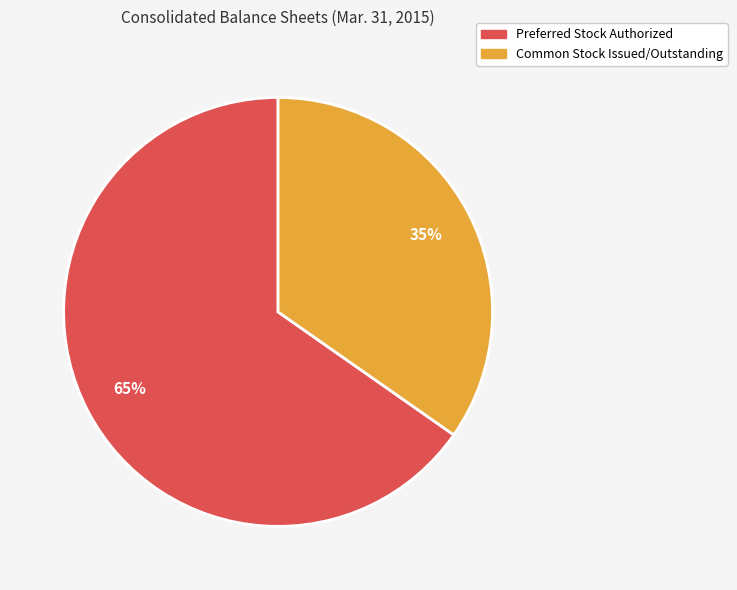

To the nearest percent, what is the average slice percentage?

50%